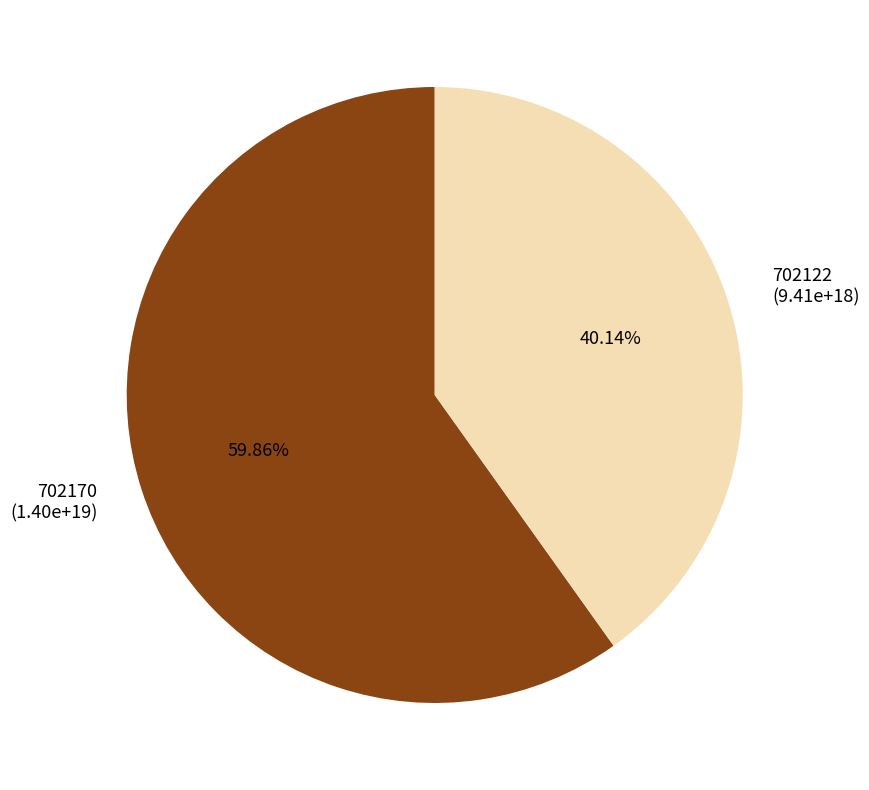

The 702170 slice represents 52% of the pie. True or false?

False